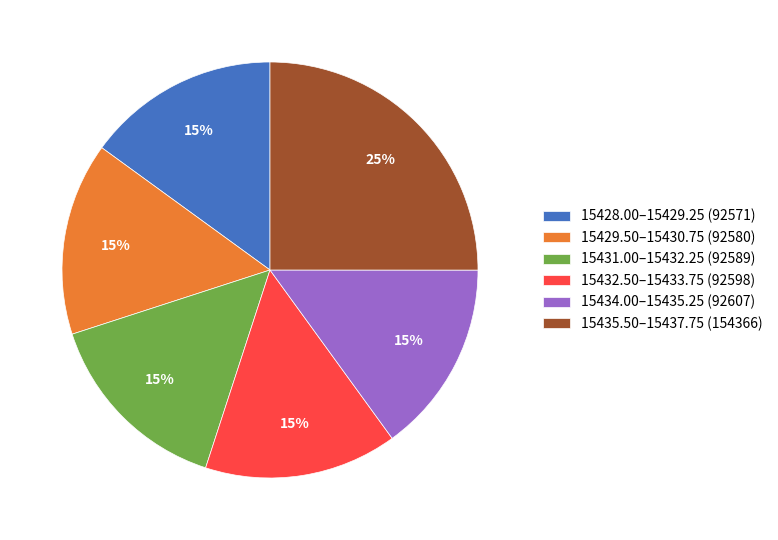

Is it true that 15435.50–15437.75 (154366) is 25% of the pie?

True